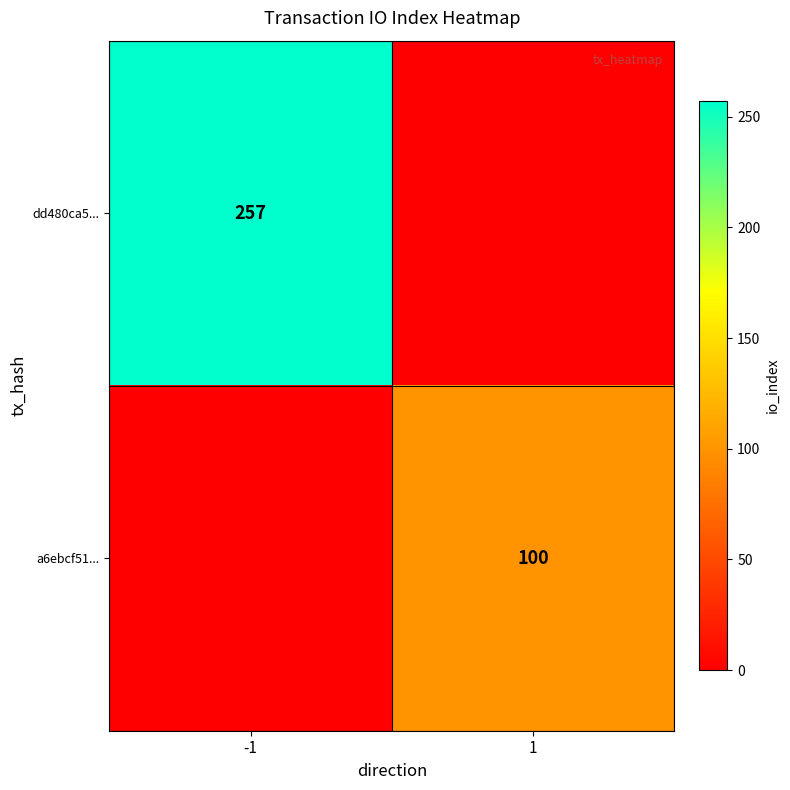

True or false: dd480ca5... has a value of 257 at -1.

True